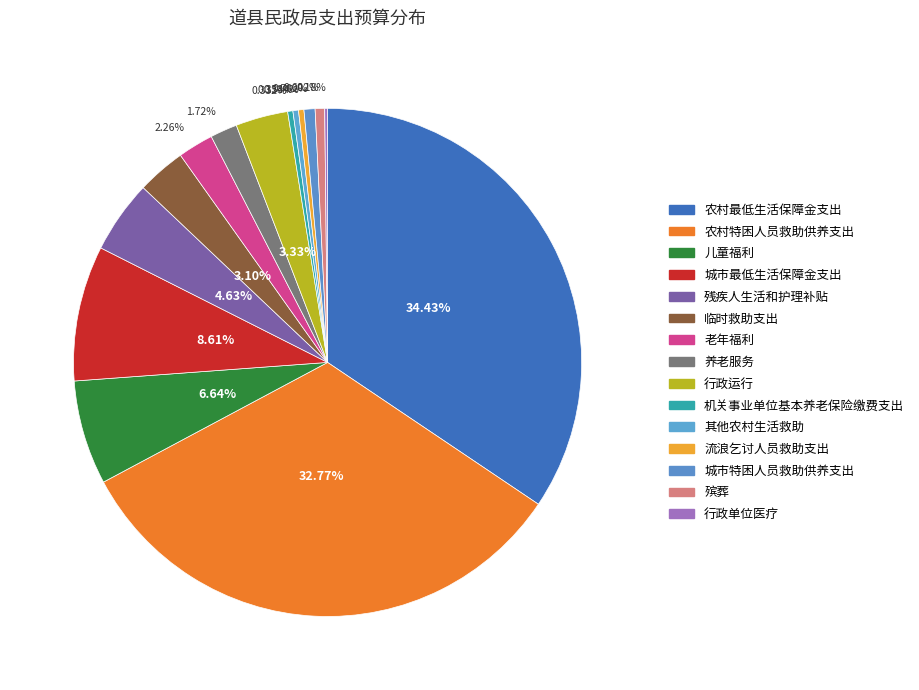

Between 农村最低生活保障金支出 and 临时救助支出, which is larger?

农村最低生活保障金支出